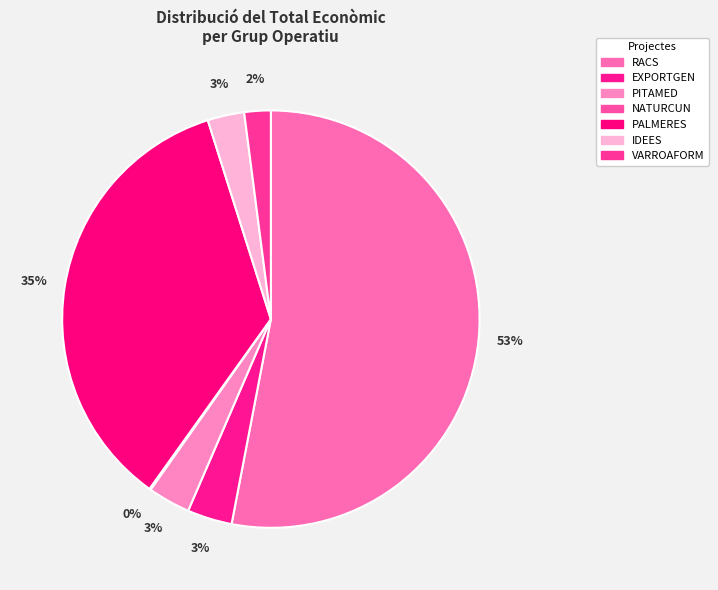

Which has a higher value, IDEES or EXPORTGEN?

EXPORTGEN